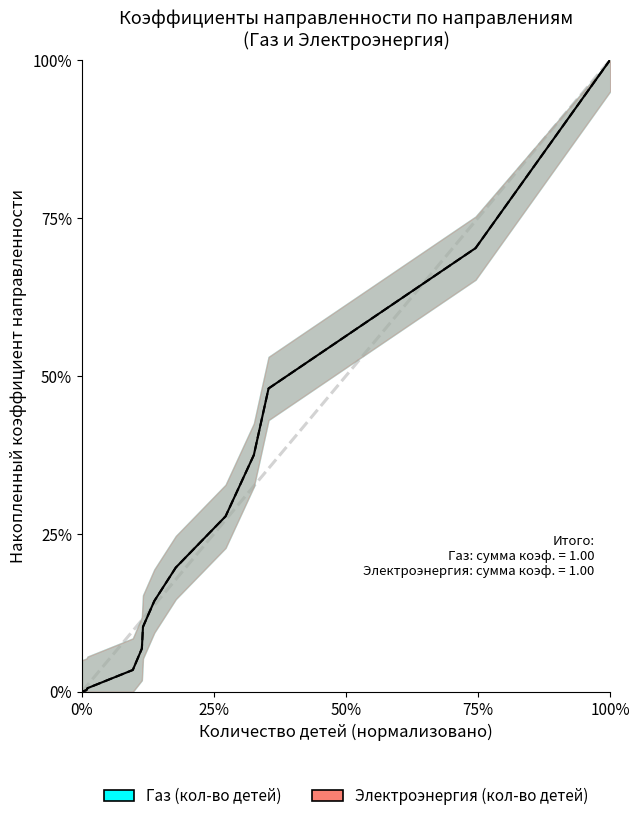

True or false: Электроэнергия (кол-во детей) has more than 1 interior local peaks.

False